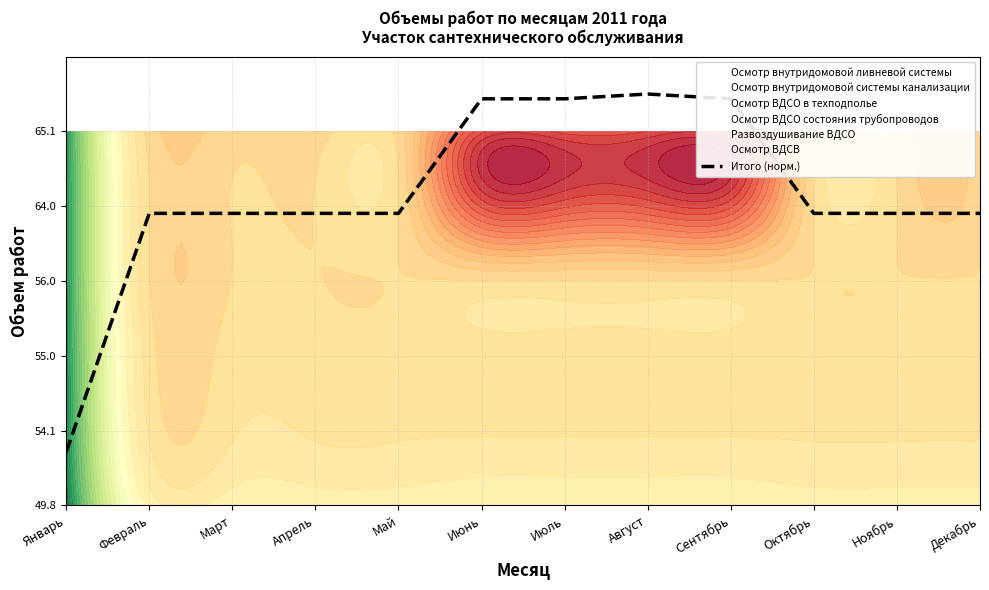

What is the label of the 3rd point from the left?

Март